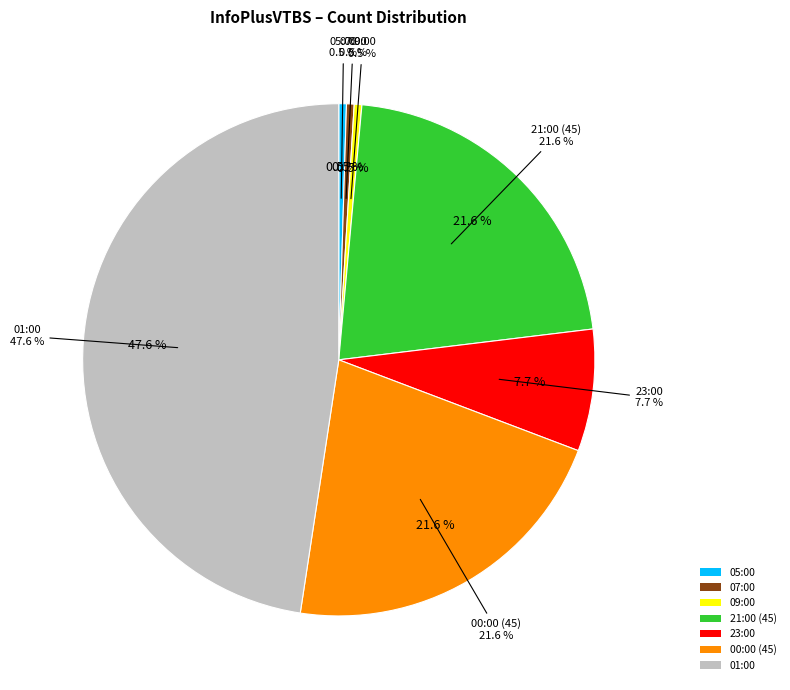

How many segments does this pie chart have?

7